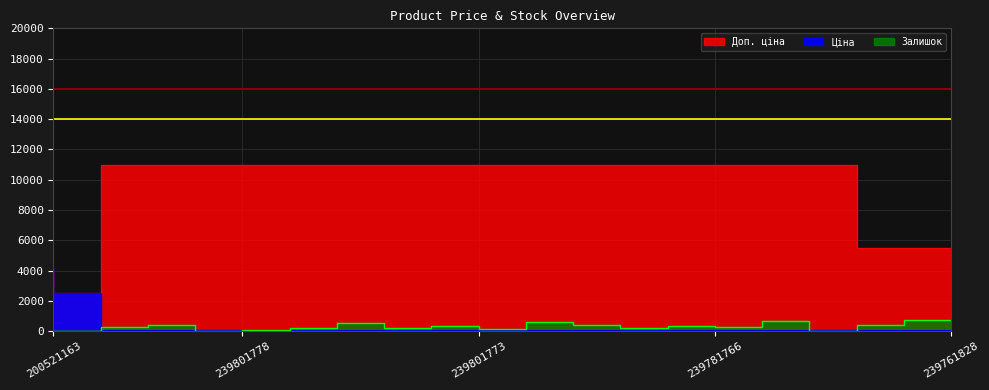

Where is the first local maximum for Залишок?

239801828